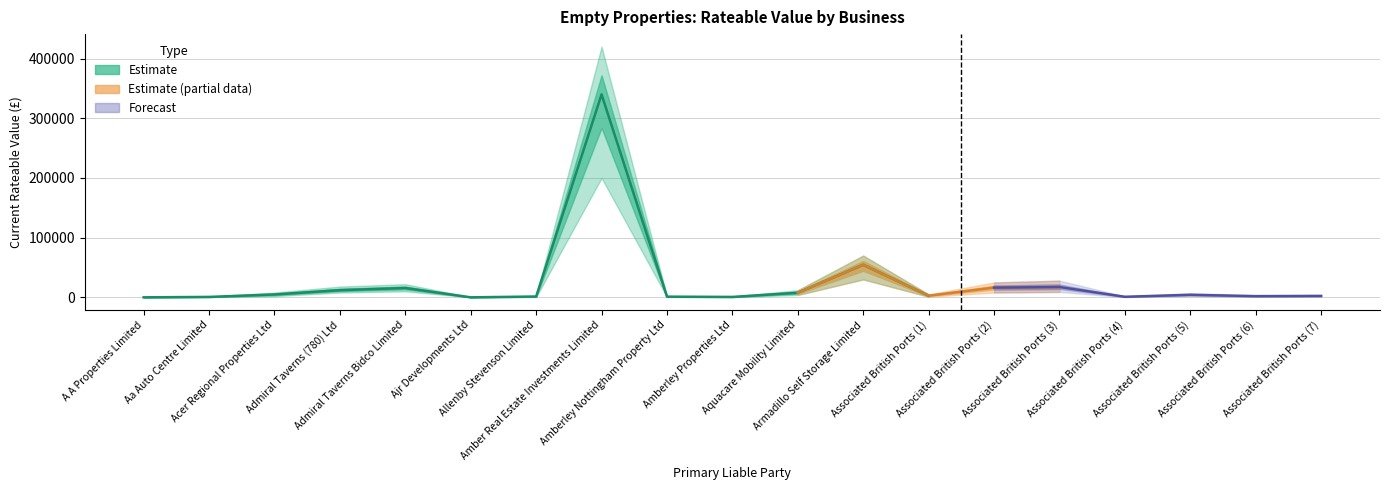

At which label is Rateable Value Upper closest to 210250?

Armadillo Self Storage Limited